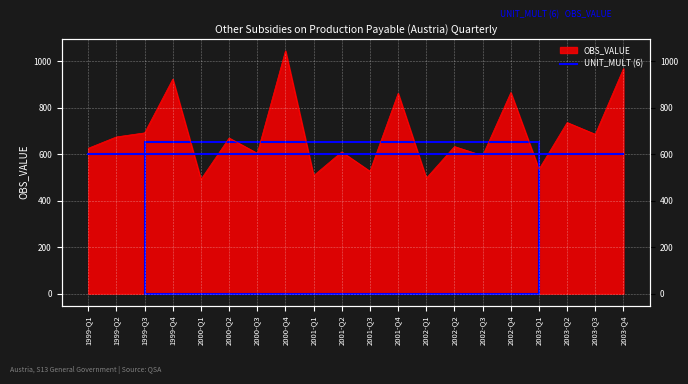

What is the sum of the values at 1999-Q1 and 2000-Q3?

1228.5